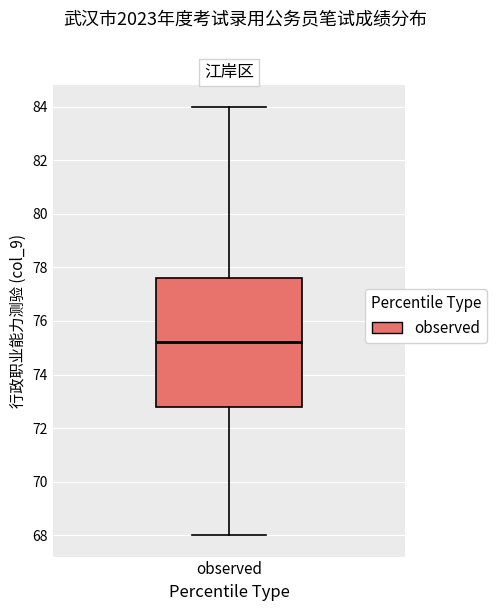

Transcribe this box plot: give where the median line is, the range the box spans, and where the two whiskers end, as read against the y-axis. The values are not printed on the chart, so give them approximately, as read against the axis.

median 75.2, box 72.8 to 77.6, whiskers 68.0 to 84.0